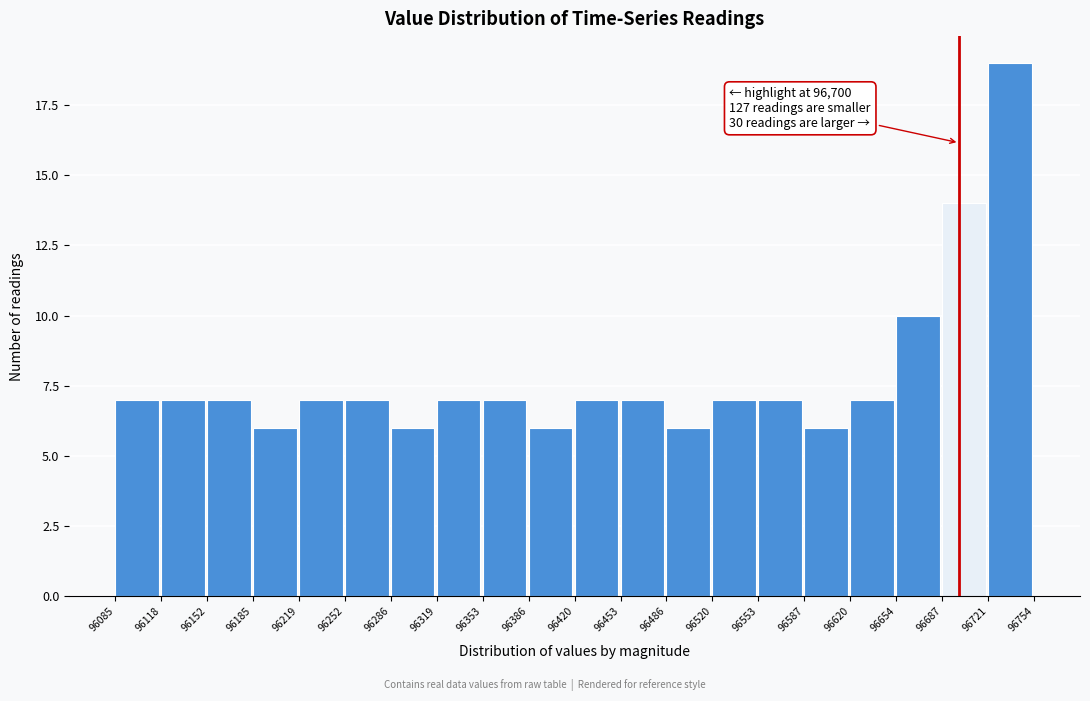

Over which range of the x-axis is the bar tallest?

96721 to 96754